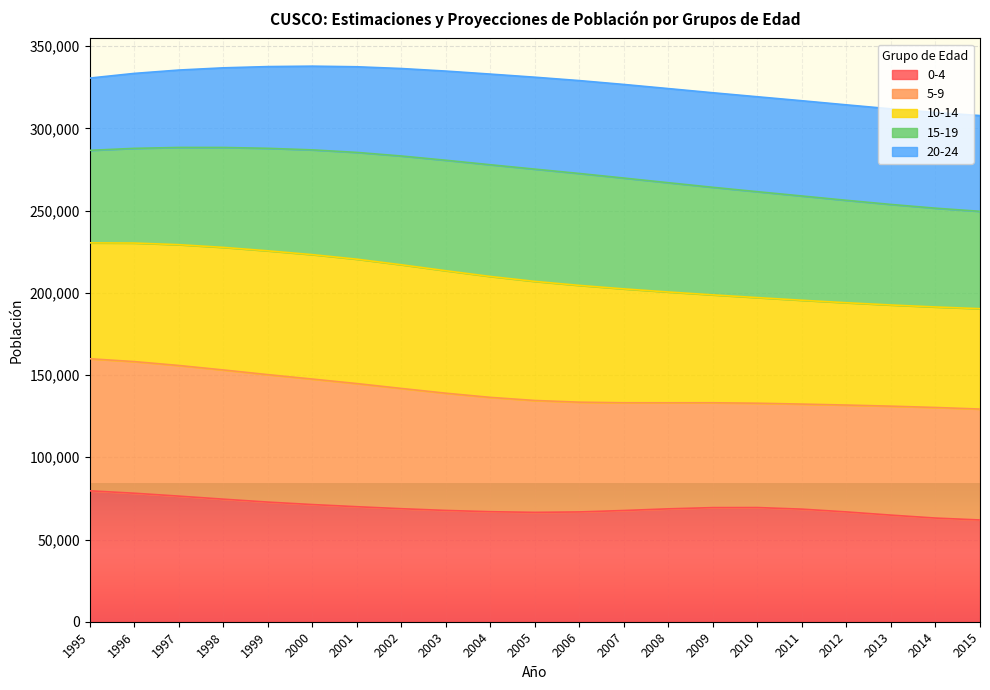

What is the highest value of the 0-4 series?

79612